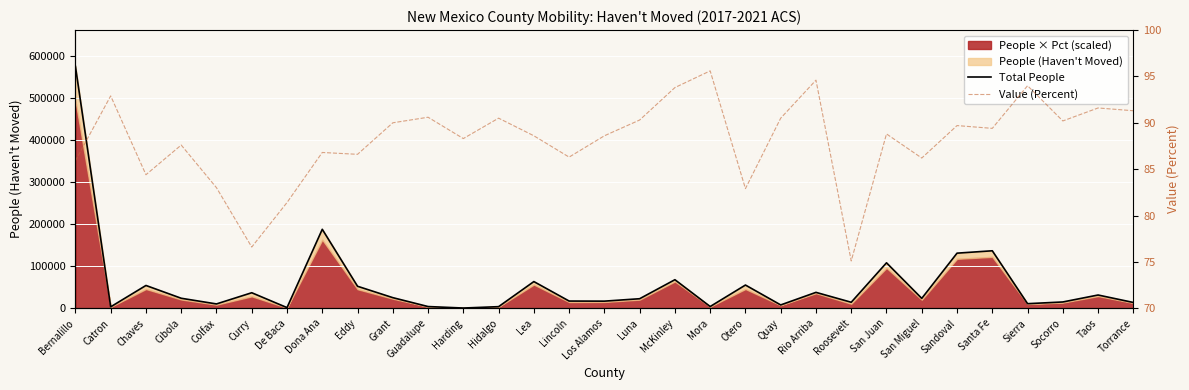

True or false: Total People and Value (Percent) cross at least once.

False